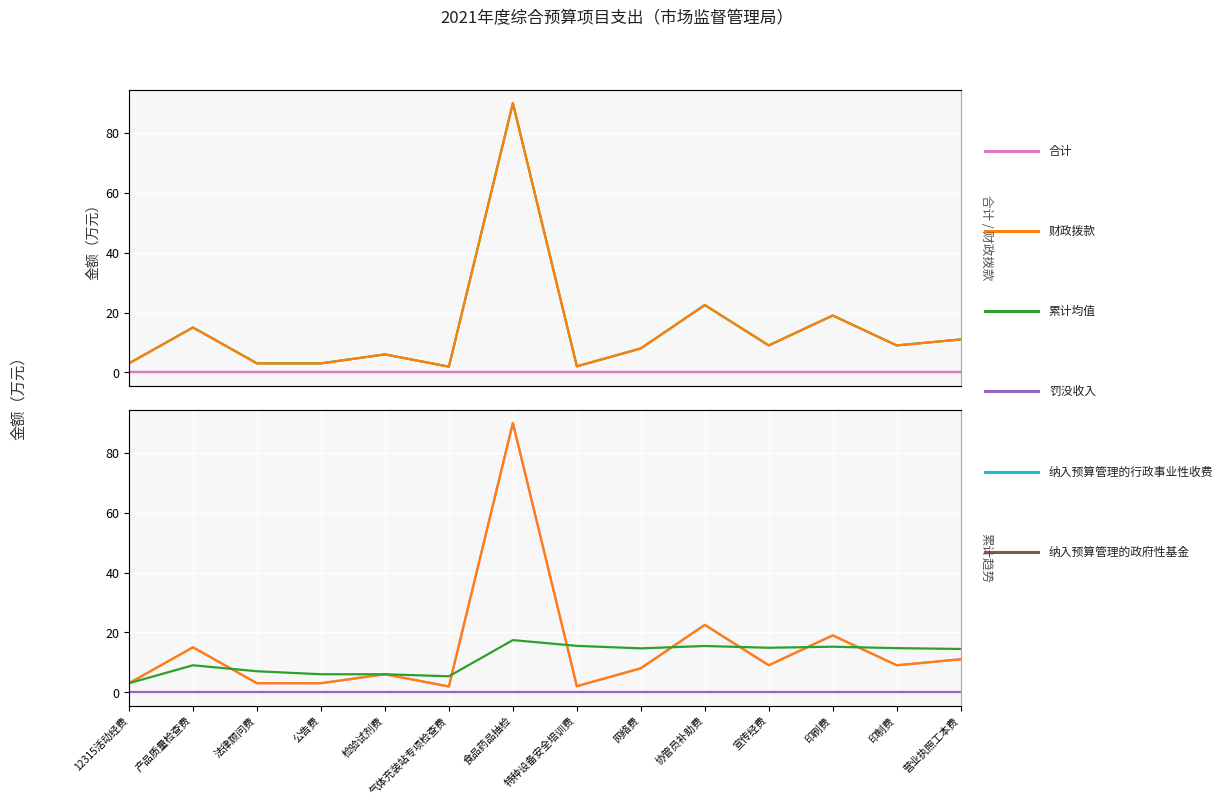

What is the difference between the highest and lowest values at 产品质量检查费?

15.0